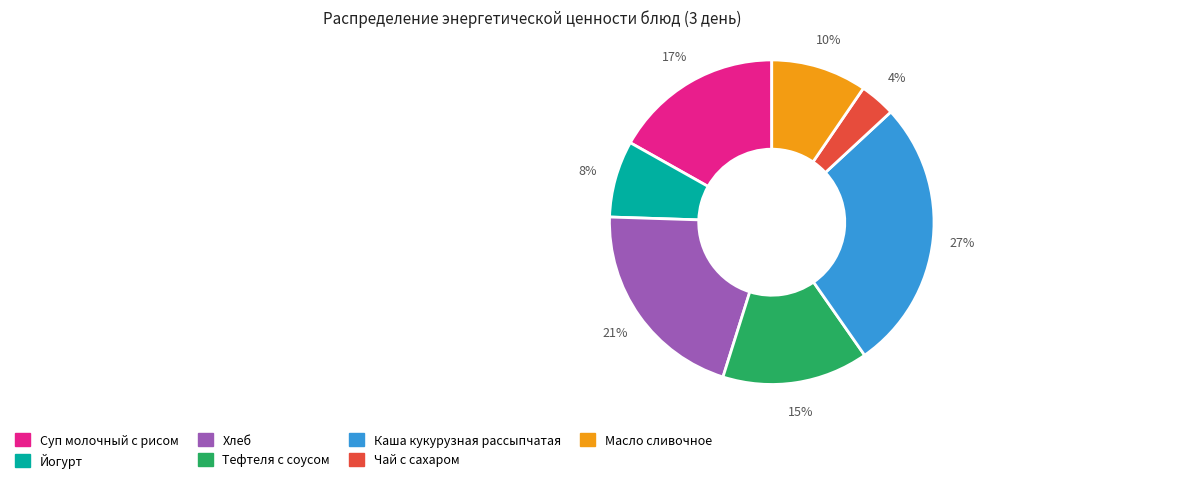

The Масло сливочное slice represents 1% of the pie. True or false?

False